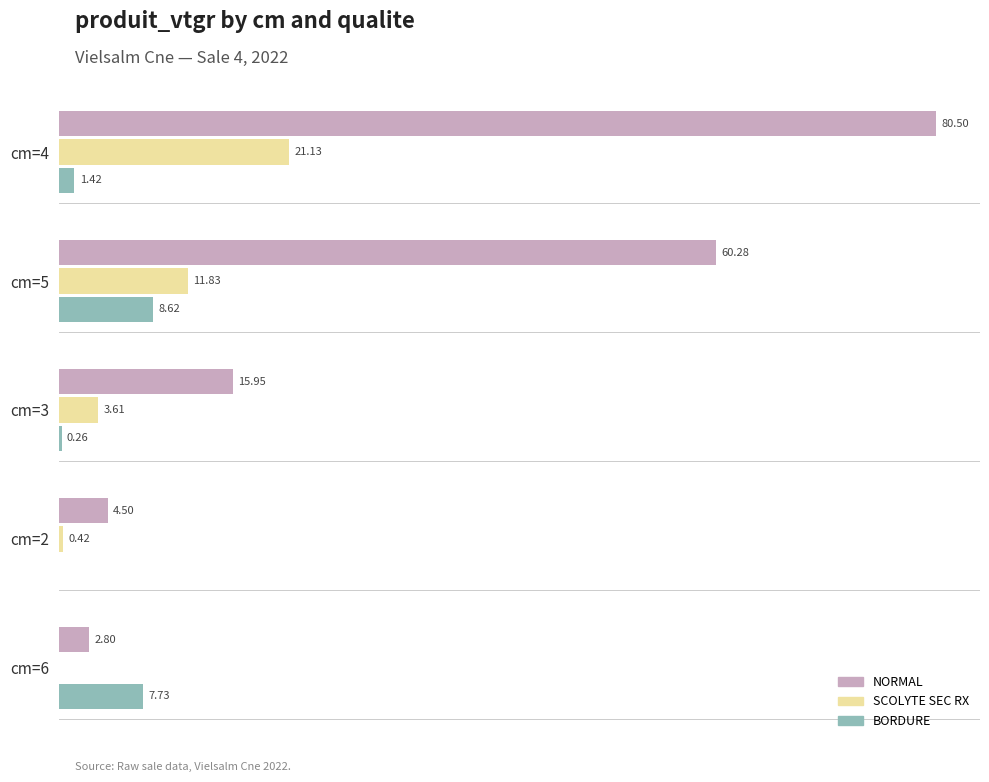

Which series changed the most between cm=3 and cm=6?

NORMAL